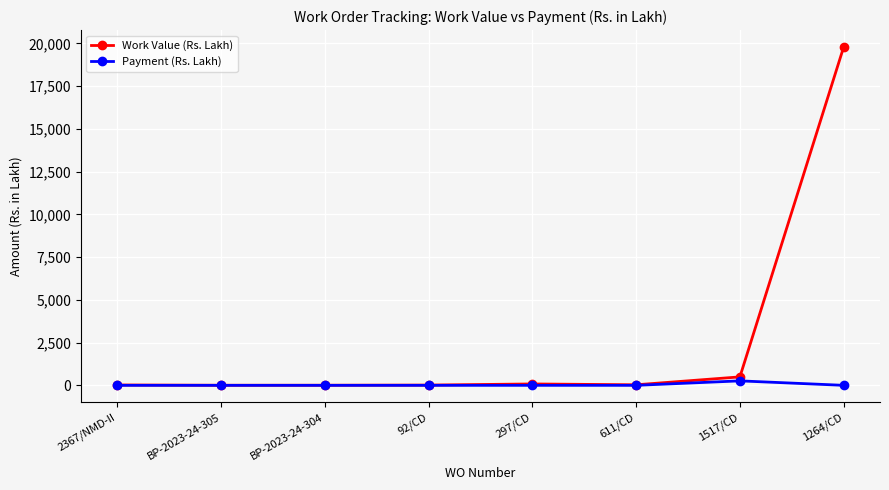

What is the label of the 5th point from the left?

297/CD